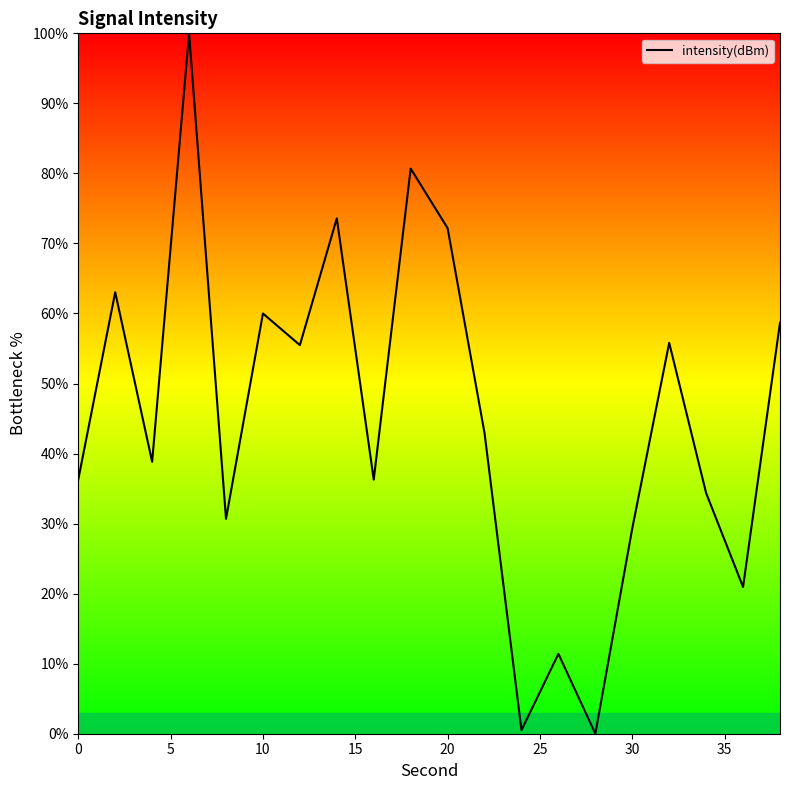

What is the change in value from 0 to 10?

+23.7